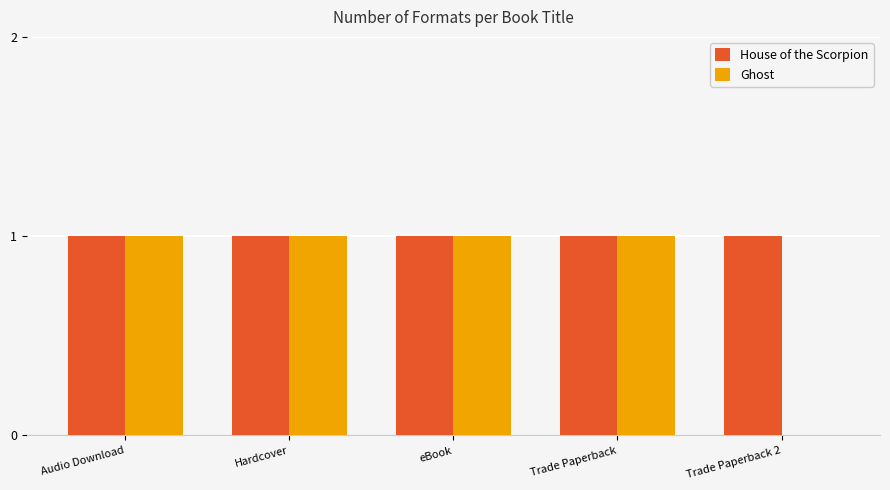

How many groups of bars are there?

5